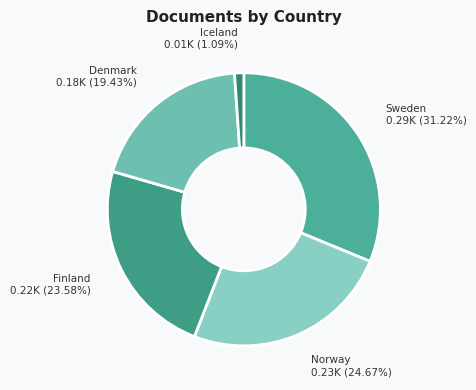

Is Iceland the majority of the pie?

No